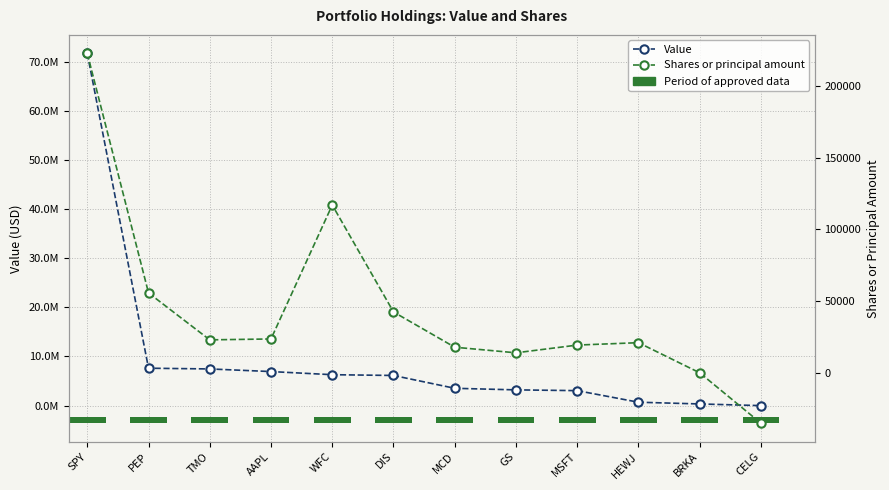

How many data points does each series have?

12